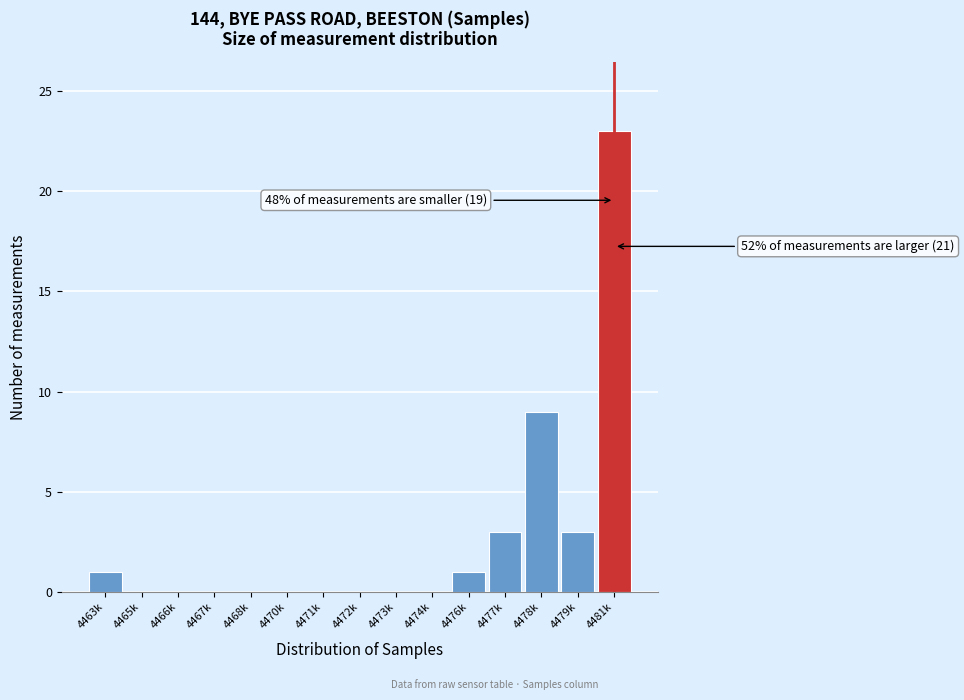

Reading left to right, what are all the values shown in this chart?

4463k=1	4465k=0	4466k=0	4467k=0	4468k=0	4470k=0	4471k=0	4472k=0	4473k=0	4474k=0	4476k=1	4477k=3	4478k=9	4479k=3	4481k=23